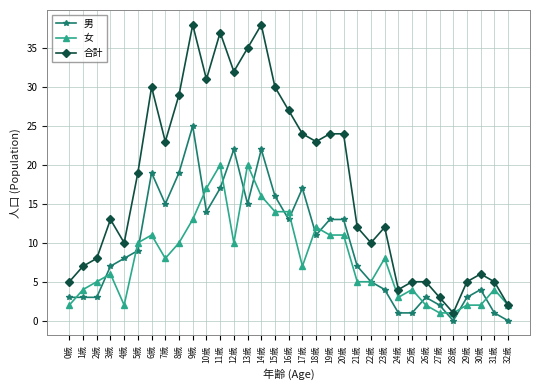

Rank the series by their average value, from lowest to highest.

女, 男, 合計